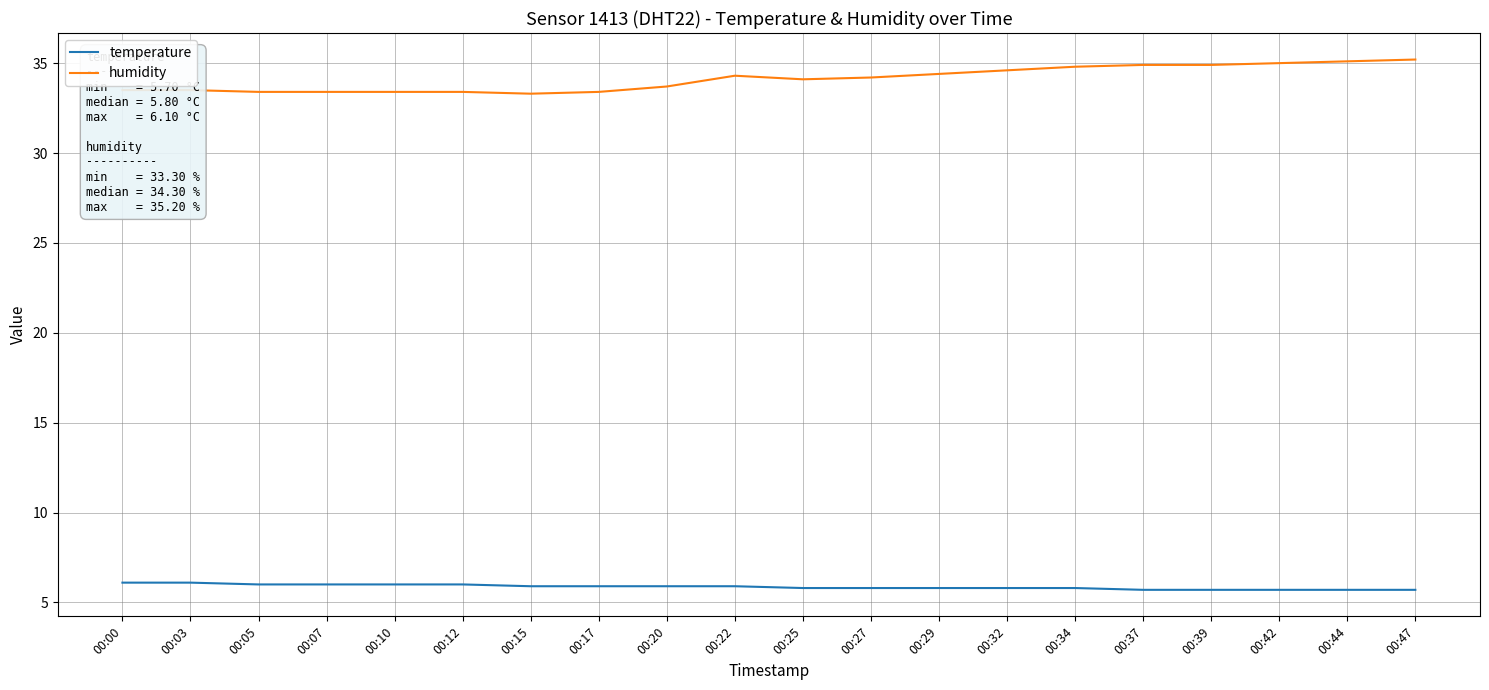

True or false: humidity has a value of 9.6 at 00:25.

False